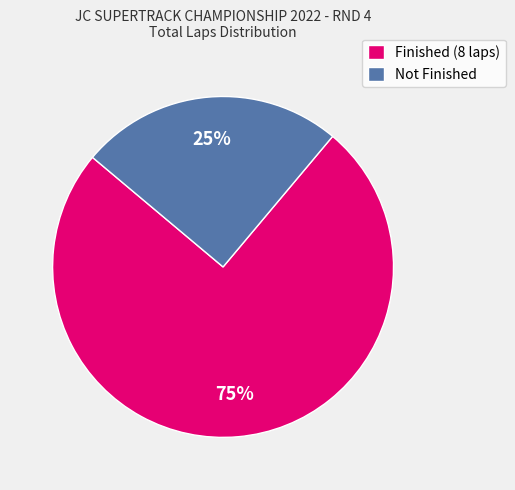

Is there a majority slice in this chart?

Yes